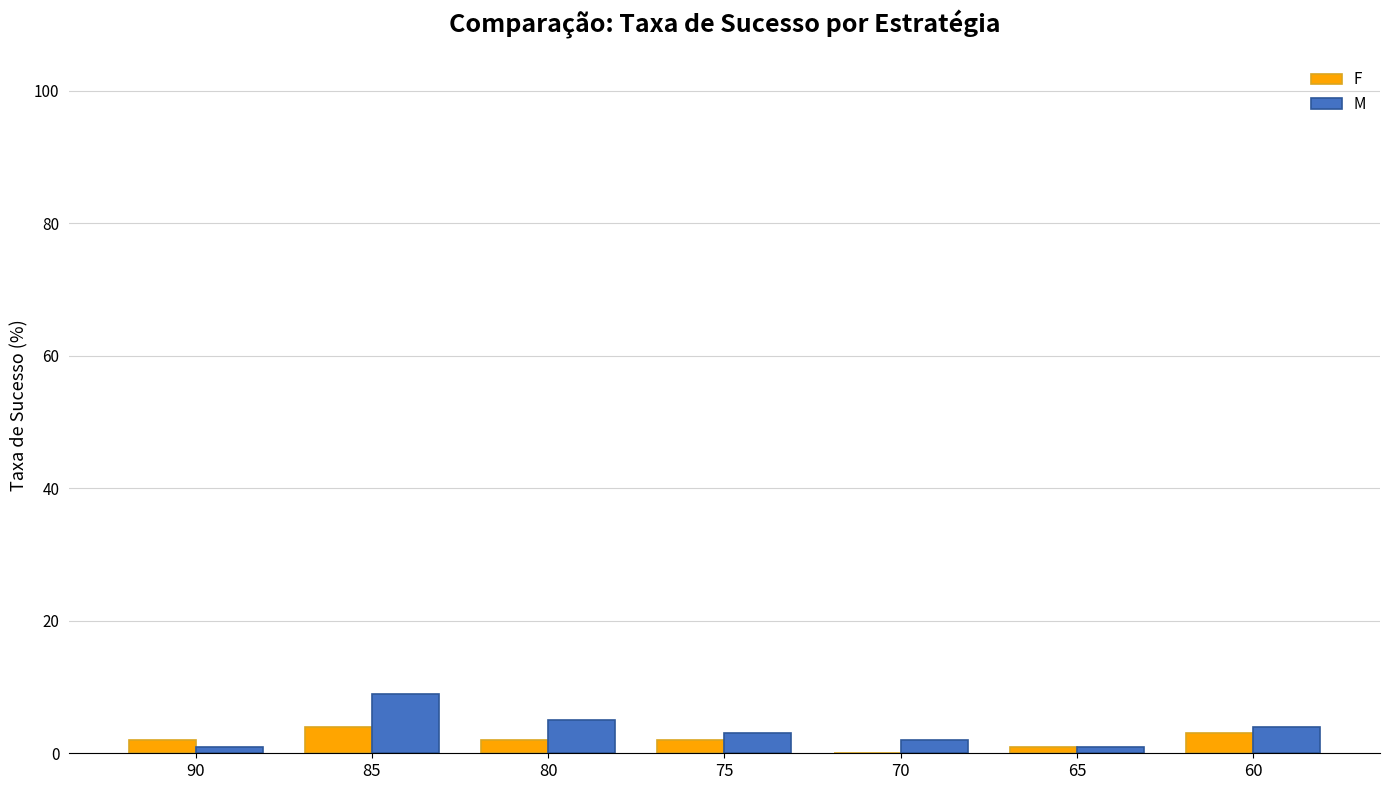

Is it true that M equals 1 at 90?

True